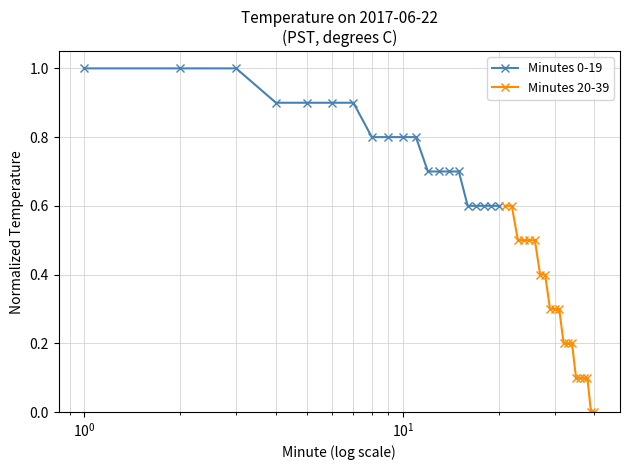

What is the lowest value of the Minutes 0-19 series?

0.6